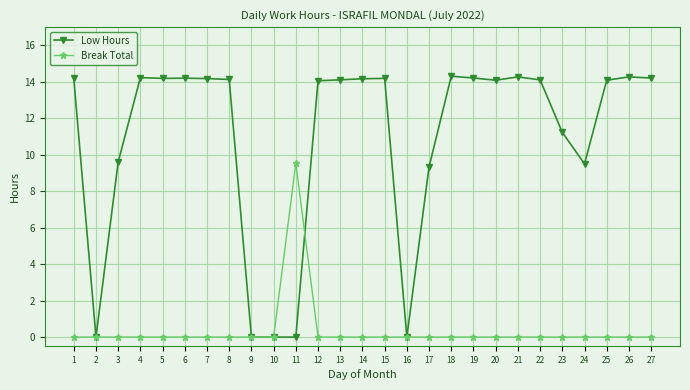

How many series are shown in this chart?

2